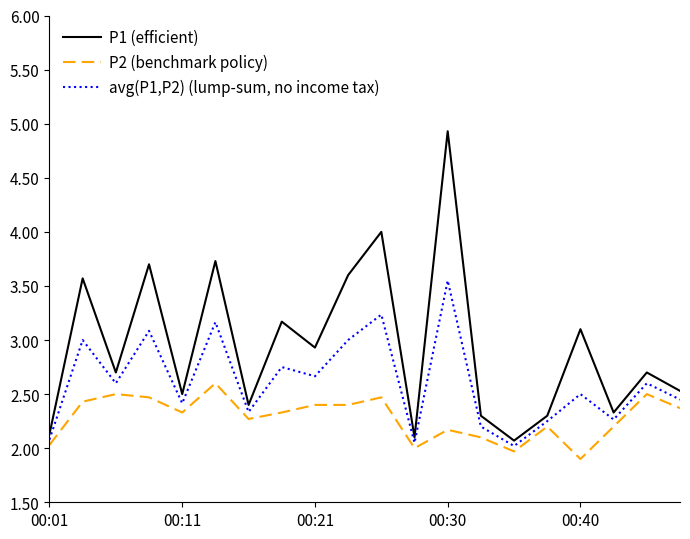

What is the maximum value for P2 (benchmark policy)?

2.6